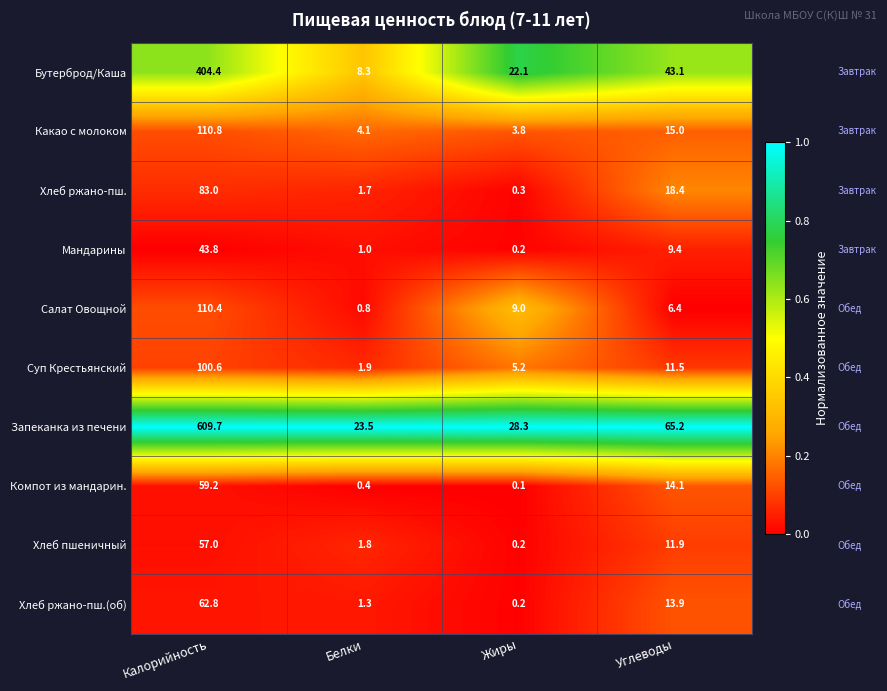

Which series has the widest spread of values?

Запеканка из печени